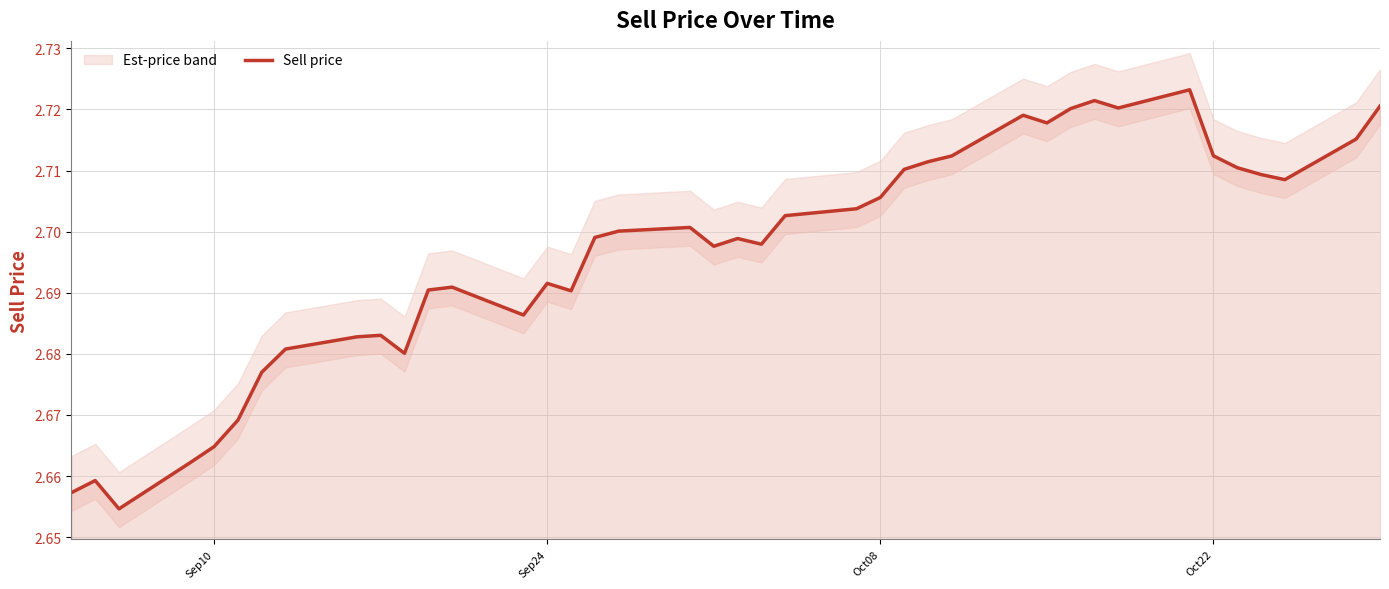

What is the value of the 19th point from the left?

2.7